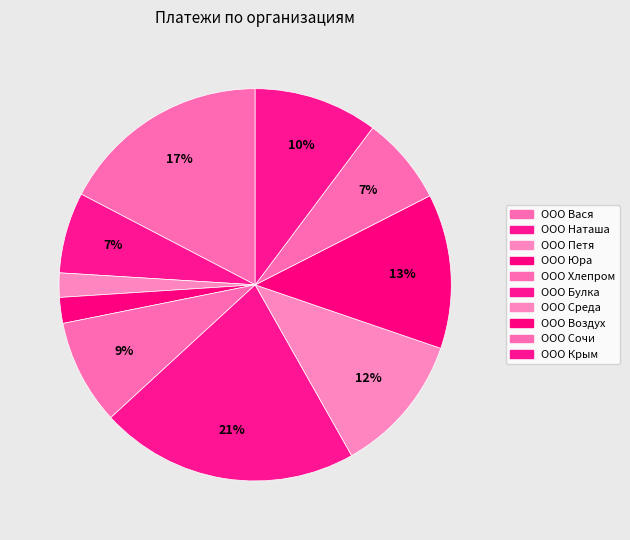

Which slice is the largest?

ООО Булка